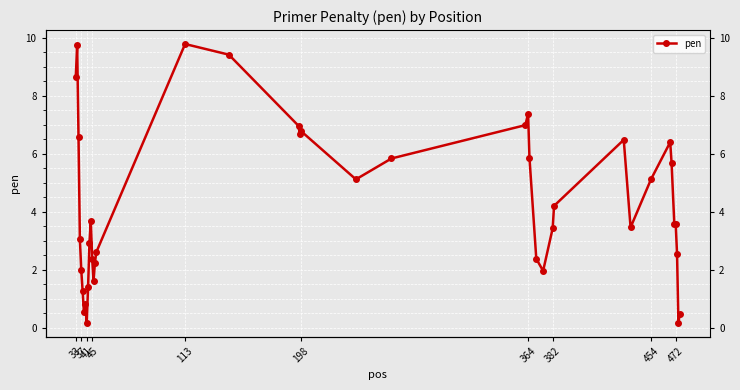

How many interior local valleys (lower than both neighbors) does the data have?

8